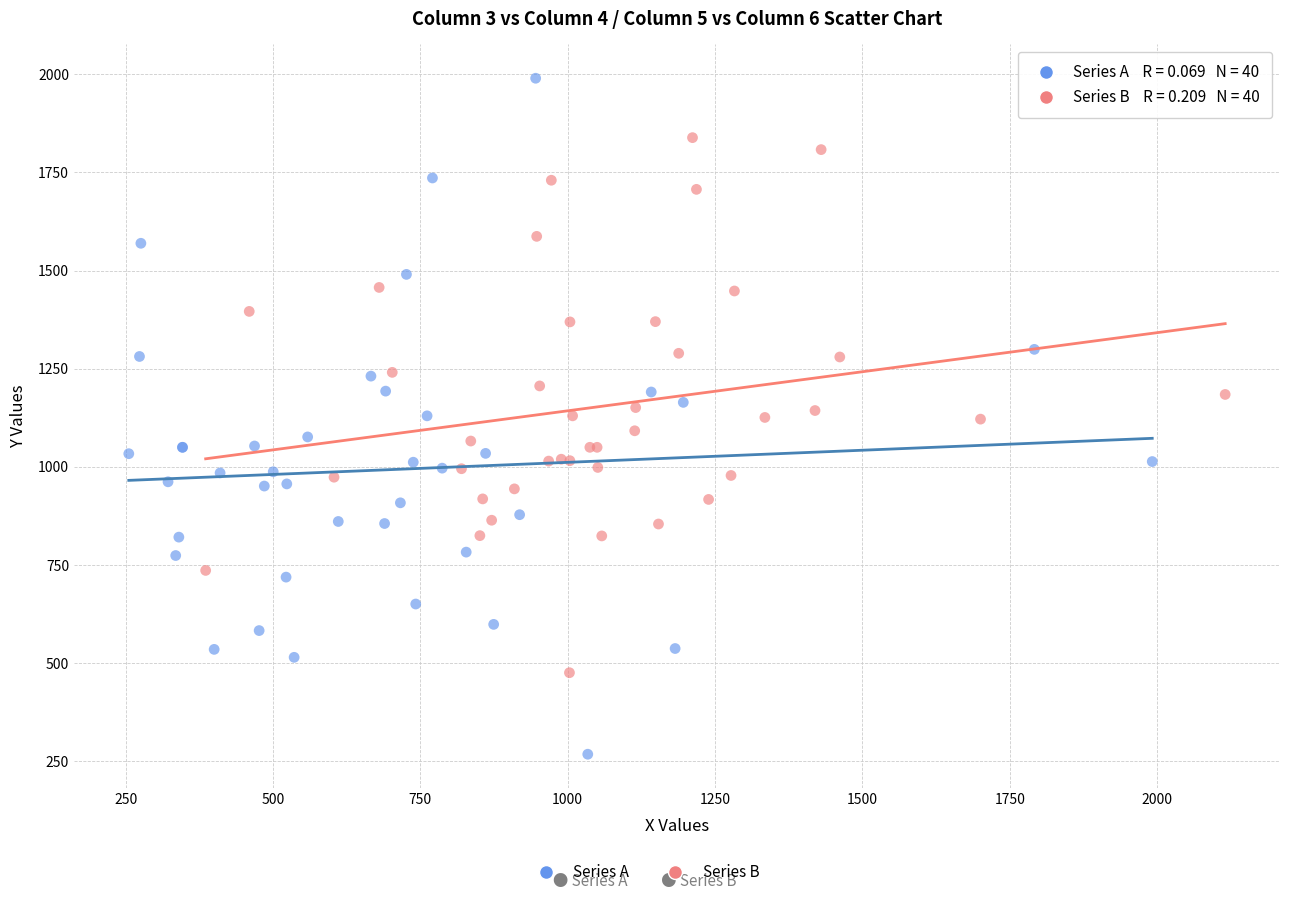

Which series has the widest spread of Y values?

Series A